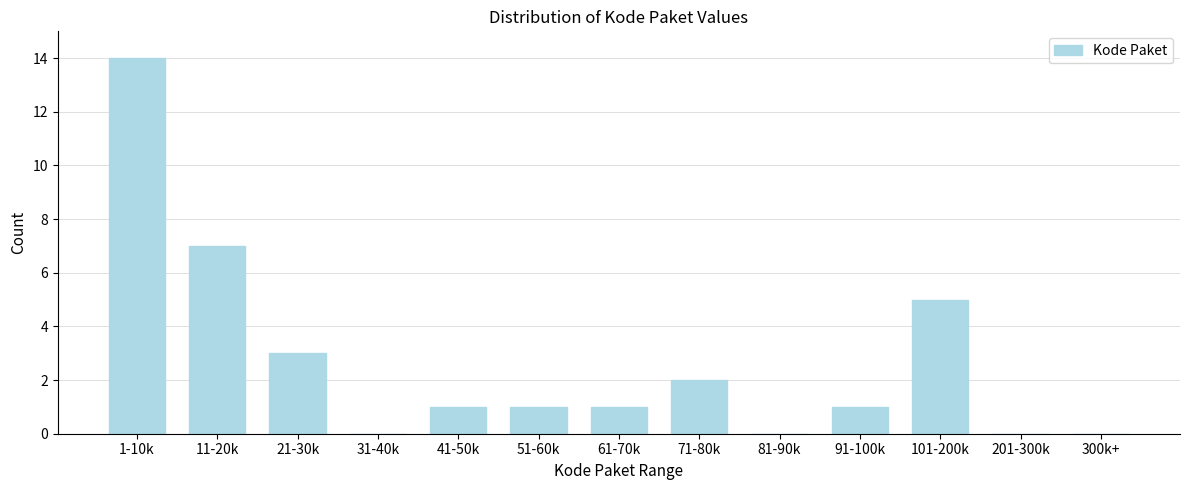

Reading left to right, what are all the values shown in this chart?

1-10k=14	11-20k=7	21-30k=3	31-40k=0	41-50k=1	51-60k=1	61-70k=1	71-80k=2	81-90k=0	91-100k=1	101-200k=5	201-300k=0	300k+=0